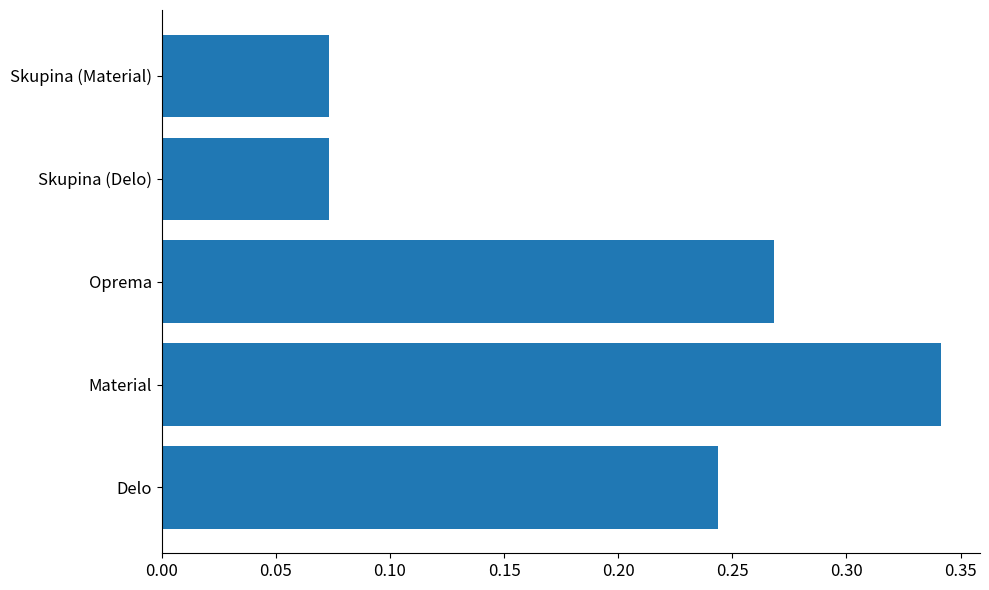

What is the sum of all values?

1.0